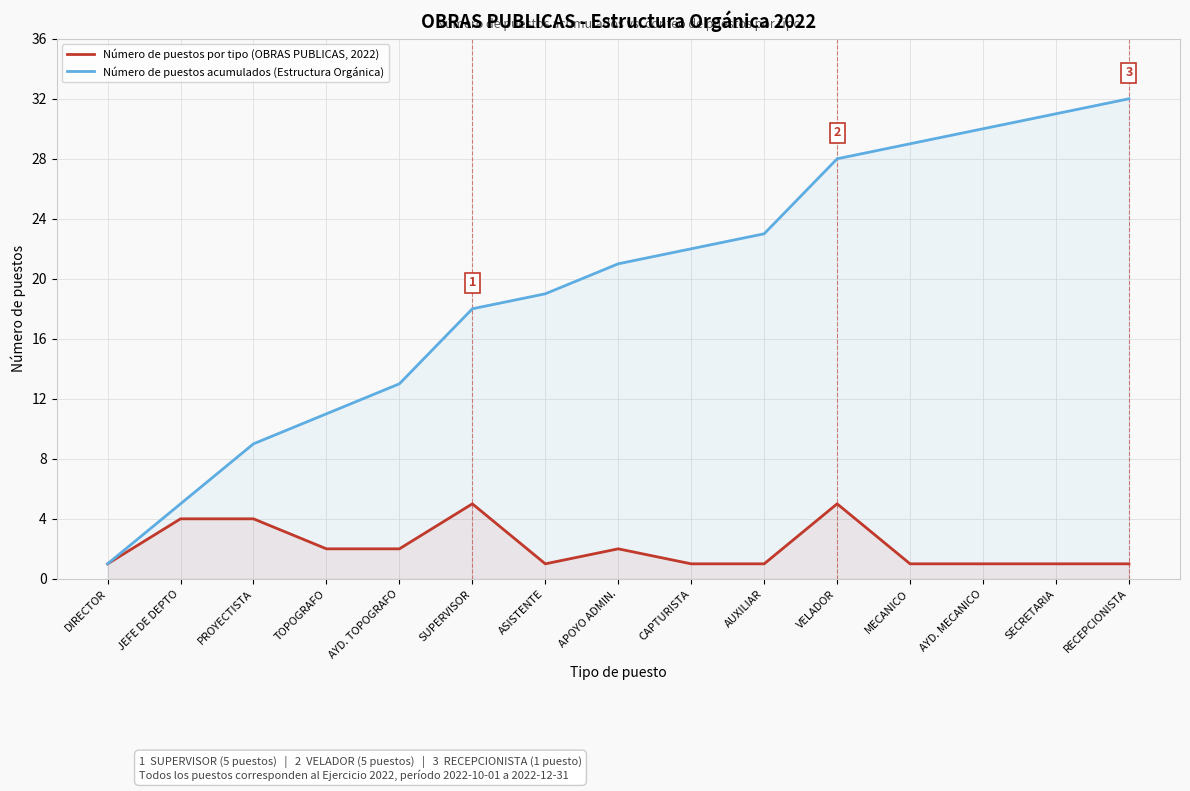

Which series has the largest total across all categories?

Número de puestos acumulados (Estructura Orgánica)